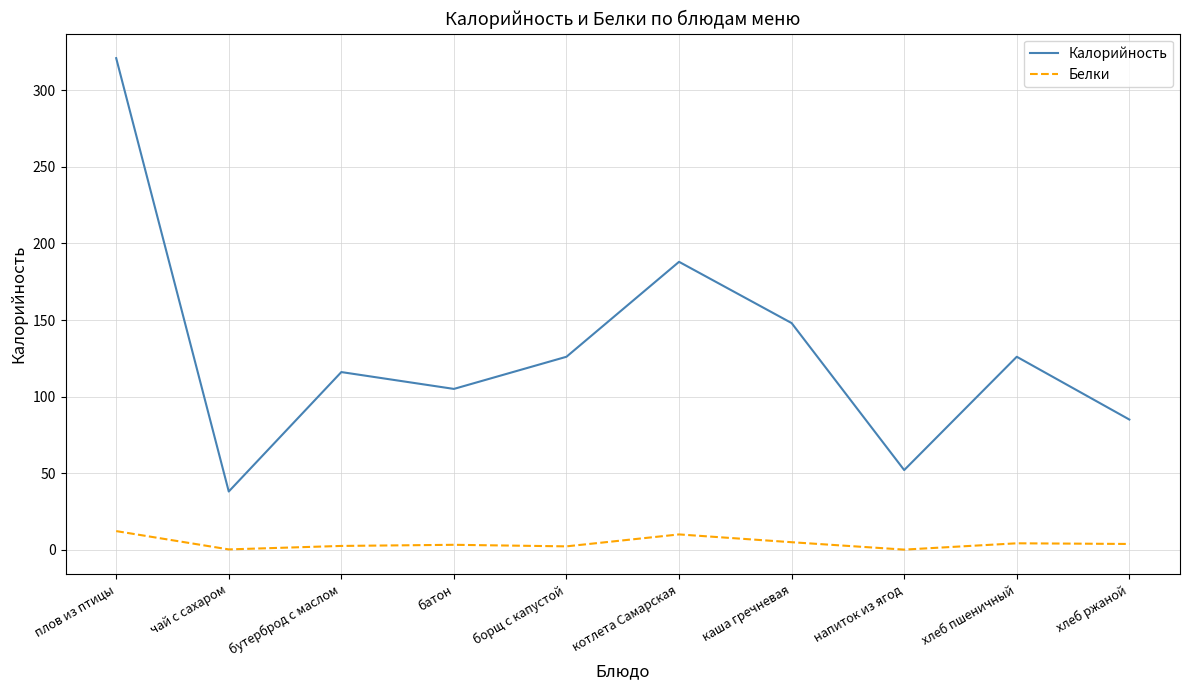

Which series has the widest spread of values?

Калорийность